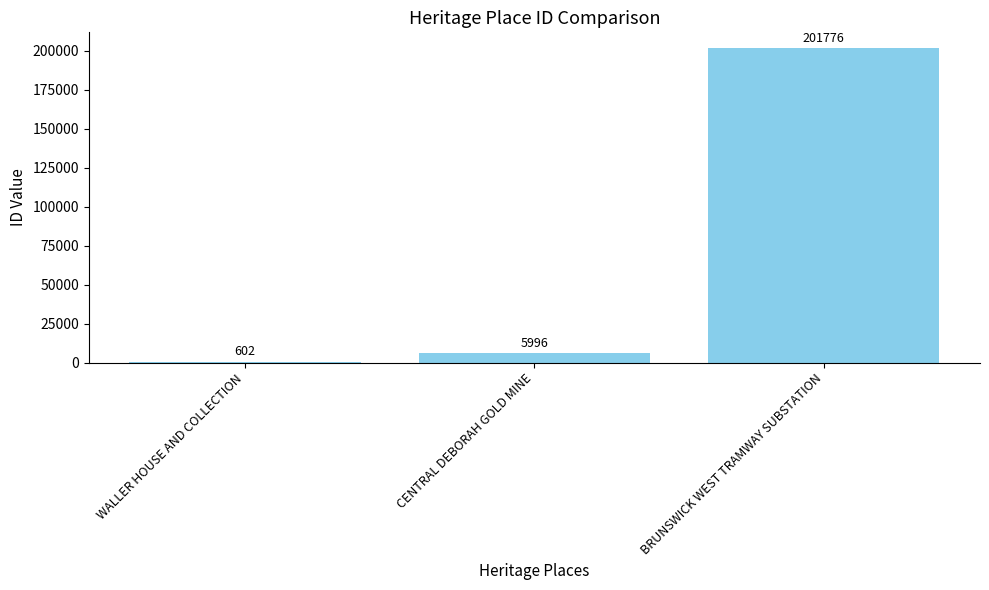

What is the change in value from WALLER HOUSE AND COLLECTION to BRUNSWICK WEST TRAMWAY SUBSTATION?

+201174